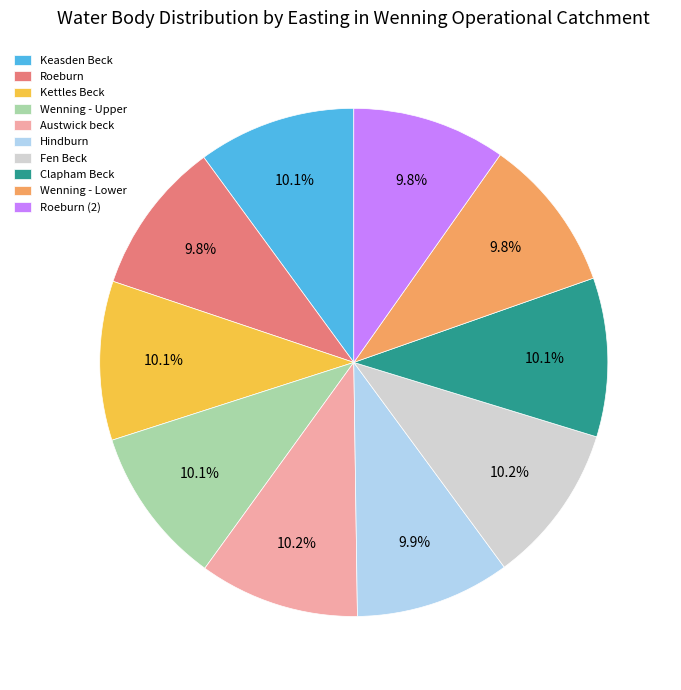

Does any single category account for the majority?

No